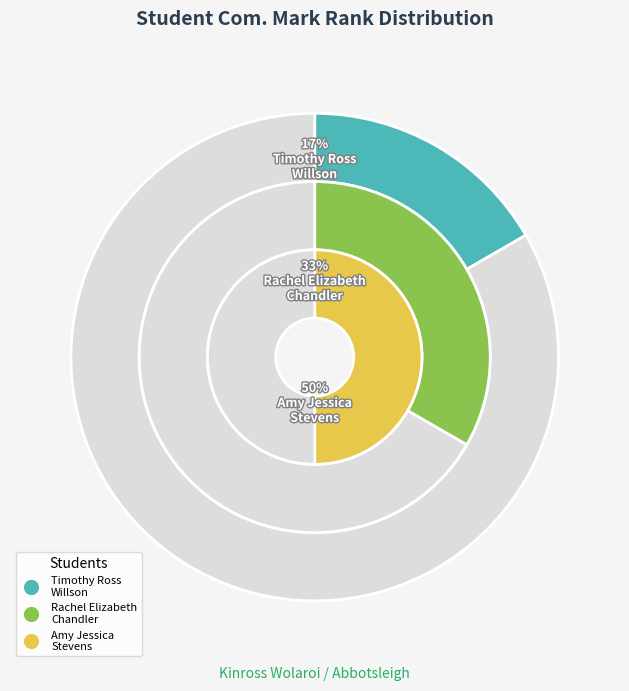

Which slice is the largest?

Amy Jessica Stevens